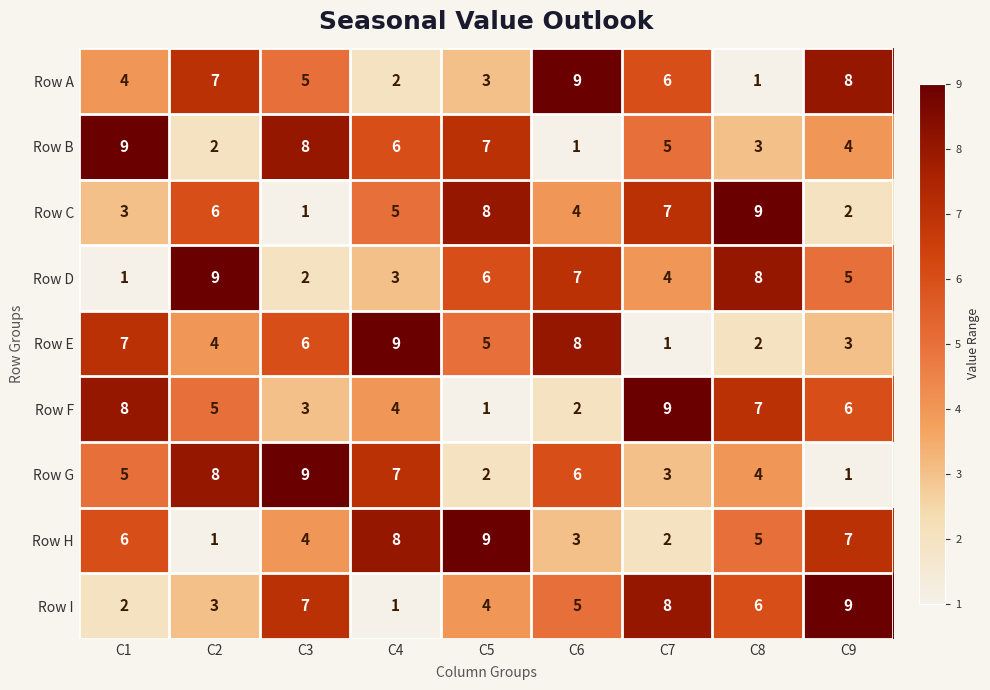

At which label is Row D closest to 5?

C9